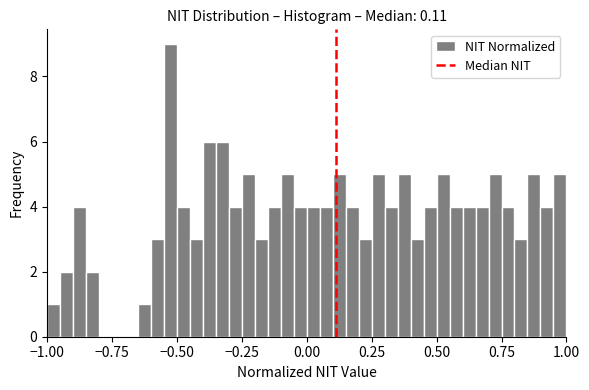

Read against the x-axis, roughly where is the centre of the tallest bar?

-0.50